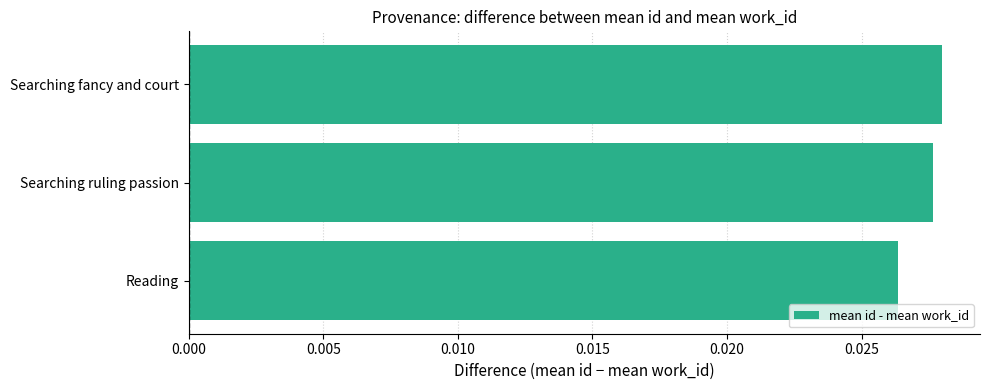

Count the values in the range 0 to 1.

3